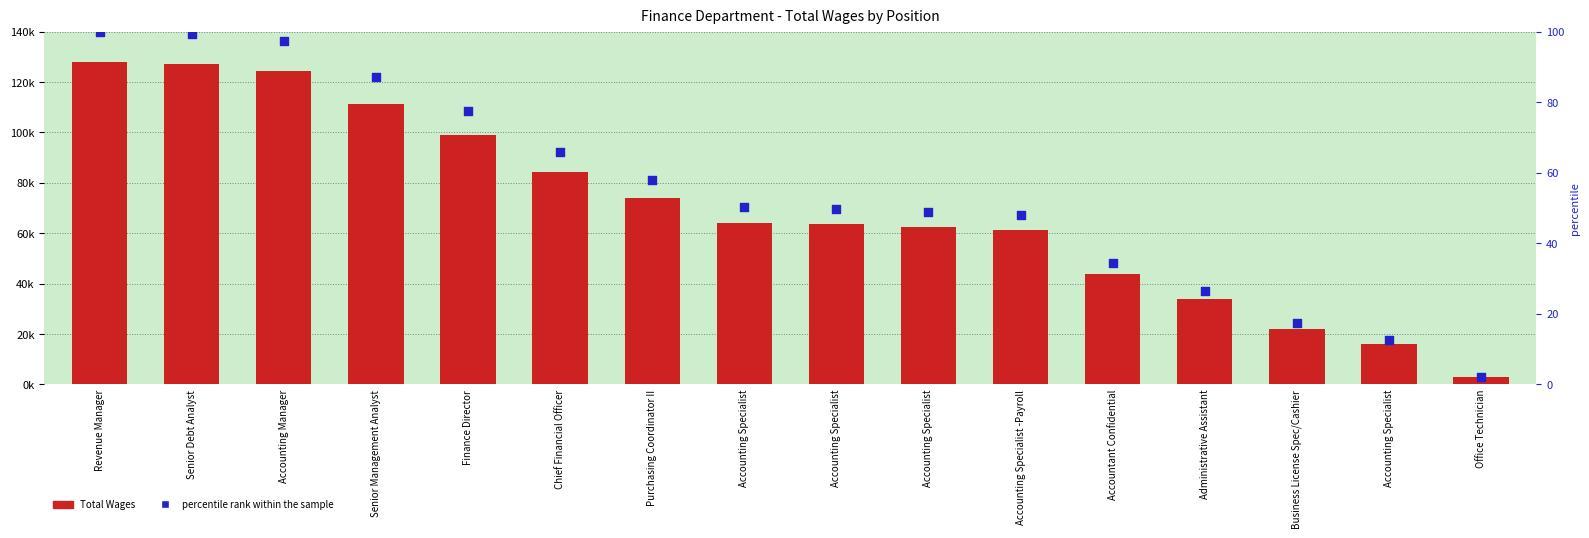

Is the value of percentile rank within the sample at Administrative Assistant greater than the value of Total Wages at Business License Spec/Cashier?

No